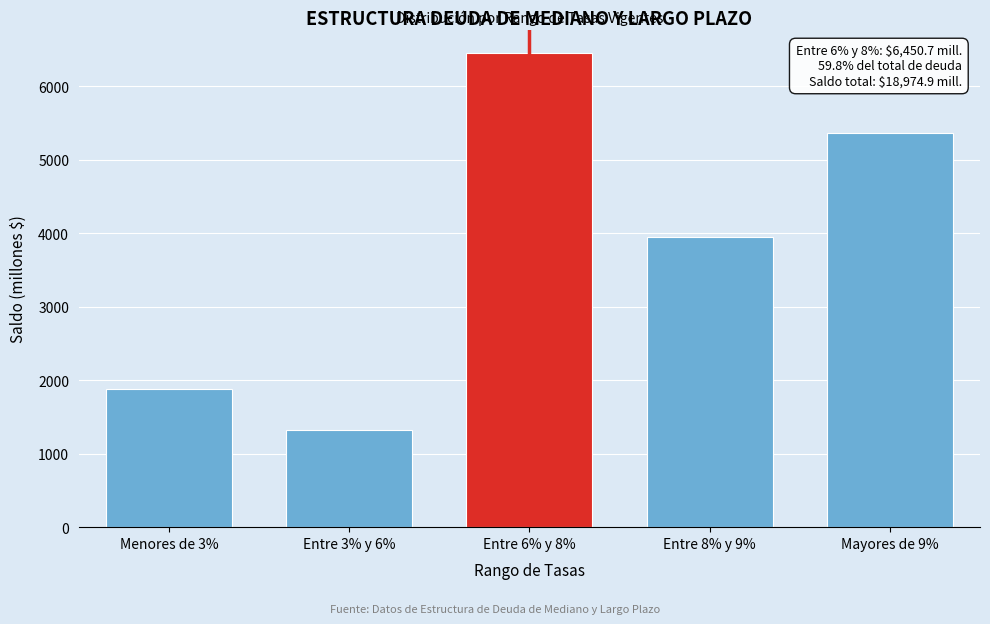

Reading right to left, what are all the values shown in this chart?

5368.6	3953.5	6450.7	1319.6	1882.5